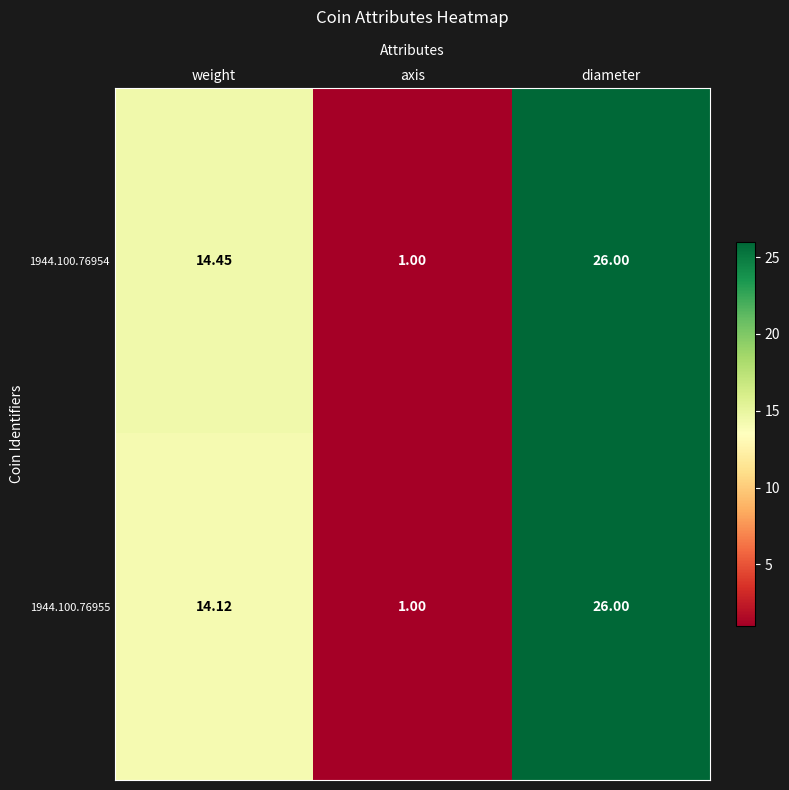

At which category is the sum across all series the highest?

diameter